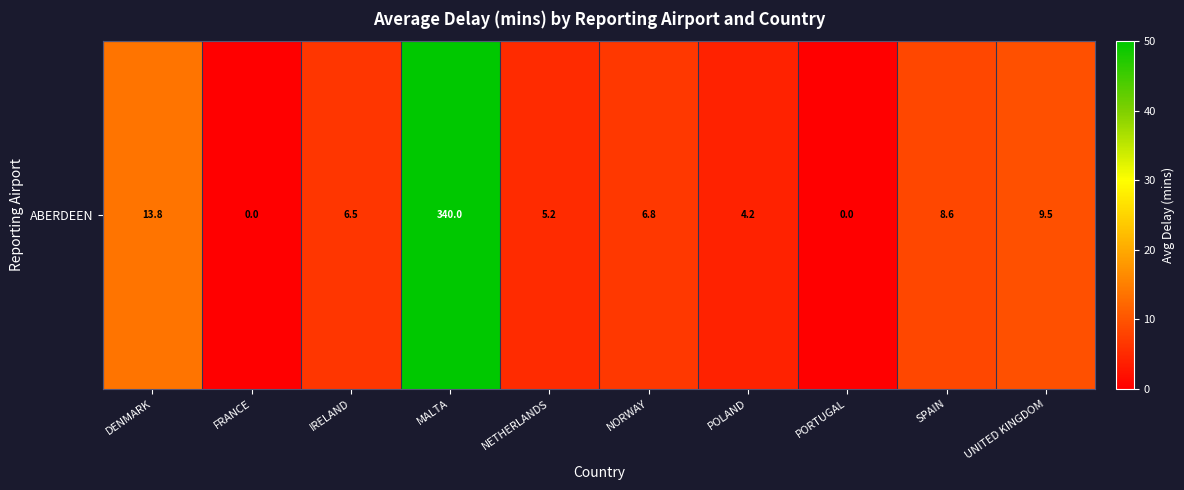

Approximately how many times larger is the value at SPAIN compared to NORWAY?

1.3